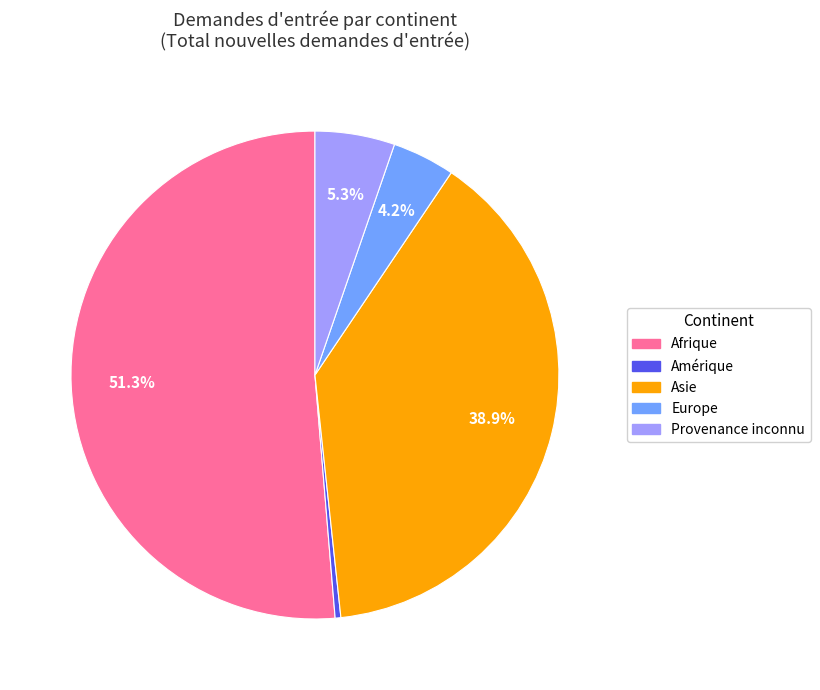

Rank the categories by value from highest to lowest.

Afrique, Asie, Provenance inconnu, Europe, Amérique